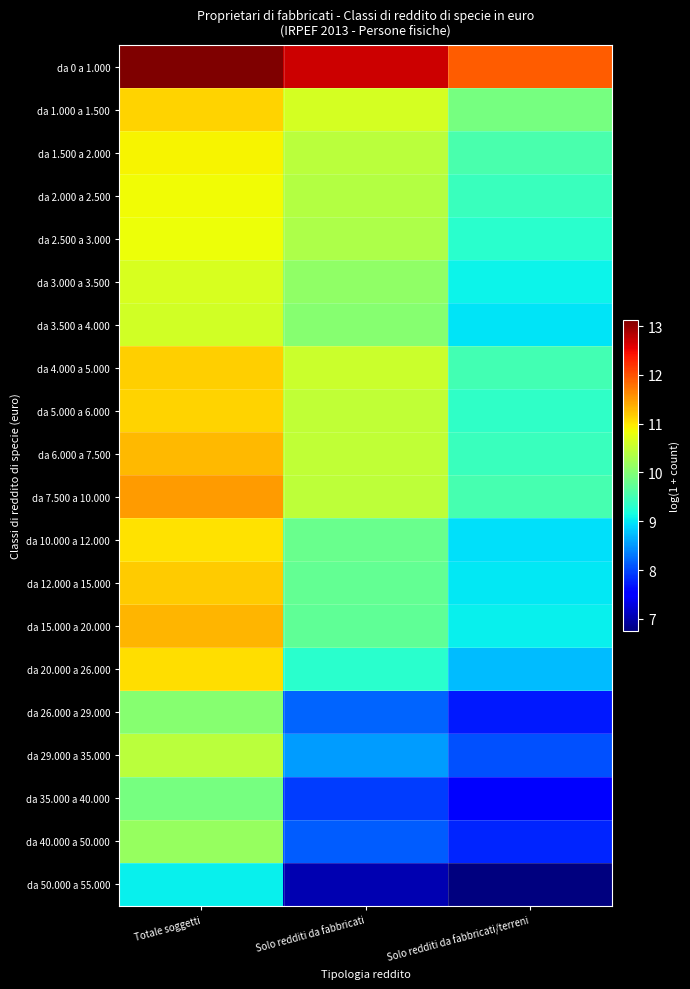

Reading left to right, list all the values displayed in this chart.

da 0 a 1.000: Totale soggetti=13.1	Solo redditi da fabbricati=12.7	Solo redditi da fabbricati/terreni=11.9
da 1.000 a 1.500: Totale soggetti=11.1	Solo redditi da fabbricati=10.6	Solo redditi da fabbricati/terreni=9.9
da 1.500 a 2.000: Totale soggetti=10.9	Solo redditi da fabbricati=10.4	Solo redditi da fabbricati/terreni=9.6
da 2.000 a 2.500: Totale soggetti=10.9	Solo redditi da fabbricati=10.4	Solo redditi da fabbricati/terreni=9.4
da 2.500 a 3.000: Totale soggetti=10.8	Solo redditi da fabbricati=10.3	Solo redditi da fabbricati/terreni=9.3
da 3.000 a 3.500: Totale soggetti=10.6	Solo redditi da fabbricati=10.1	Solo redditi da fabbricati/terreni=9.1
da 3.500 a 4.000: Totale soggetti=10.6	Solo redditi da fabbricati=10.0	Solo redditi da fabbricati/terreni=9.0
da 4.000 a 5.000: Totale soggetti=11.2	Solo redditi da fabbricati=10.6	Solo redditi da fabbricati/terreni=9.5
da 5.000 a 6.000: Totale soggetti=11.1	Solo redditi da fabbricati=10.5	Solo redditi da fabbricati/terreni=9.3
da 6.000 a 7.500: Totale soggetti=11.3	Solo redditi da fabbricati=10.5	Solo redditi da fabbricati/terreni=9.4
da 7.500 a 10.000: Totale soggetti=11.5	Solo redditi da fabbricati=10.5	Solo redditi da fabbricati/terreni=9.5
da 10.000 a 12.000: Totale soggetti=11.0	Solo redditi da fabbricati=9.8	Solo redditi da fabbricati/terreni=9.0
da 12.000 a 15.000: Totale soggetti=11.2	Solo redditi da fabbricati=9.8	Solo redditi da fabbricati/terreni=9.0
da 15.000 a 20.000: Totale soggetti=11.3	Solo redditi da fabbricati=9.7	Solo redditi da fabbricati/terreni=9.1
da 20.000 a 26.000: Totale soggetti=11.1	Solo redditi da fabbricati=9.3	Solo redditi da fabbricati/terreni=8.7
da 26.000 a 29.000: Totale soggetti=10.0	Solo redditi da fabbricati=8.2	Solo redditi da fabbricati/terreni=7.7
da 29.000 a 35.000: Totale soggetti=10.4	Solo redditi da fabbricati=8.5	Solo redditi da fabbricati/terreni=8.1
da 35.000 a 40.000: Totale soggetti=9.9	Solo redditi da fabbricati=7.9	Solo redditi da fabbricati/terreni=7.5
da 40.000 a 50.000: Totale soggetti=10.1	Solo redditi da fabbricati=8.1	Solo redditi da fabbricati/terreni=7.8
da 50.000 a 55.000: Totale soggetti=9.1	Solo redditi da fabbricati=7.0	Solo redditi da fabbricati/terreni=6.7